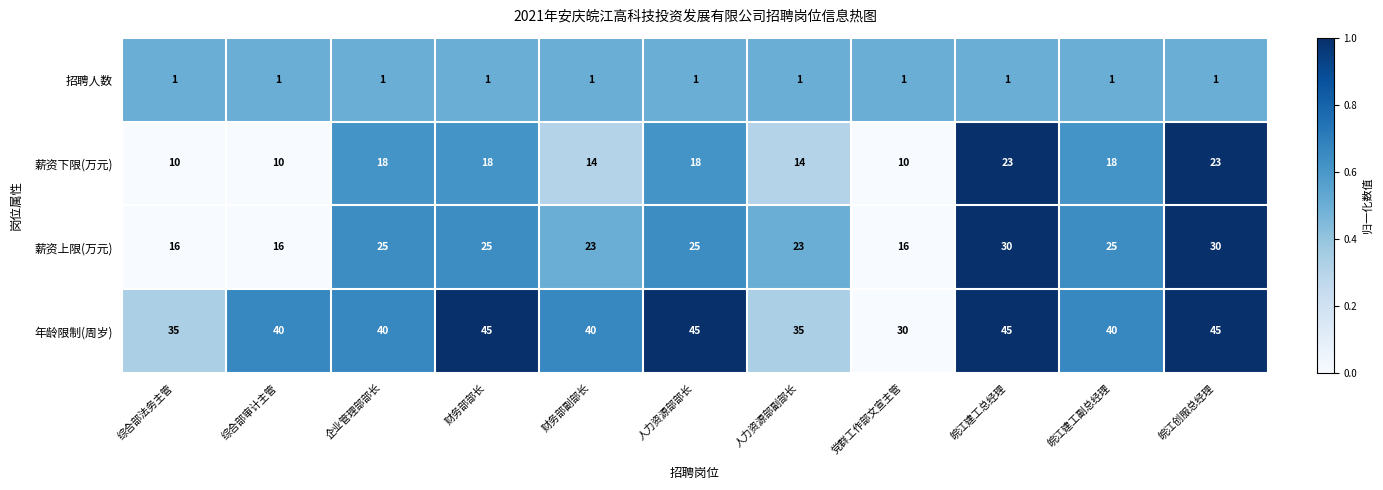

How many categories are shown in the chart?

11